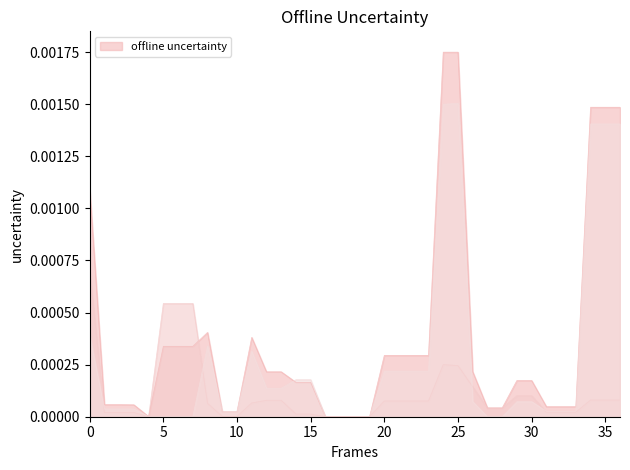

True or false: Утвержденные бюджетные назначения has a value of 0.0 at 12.

True